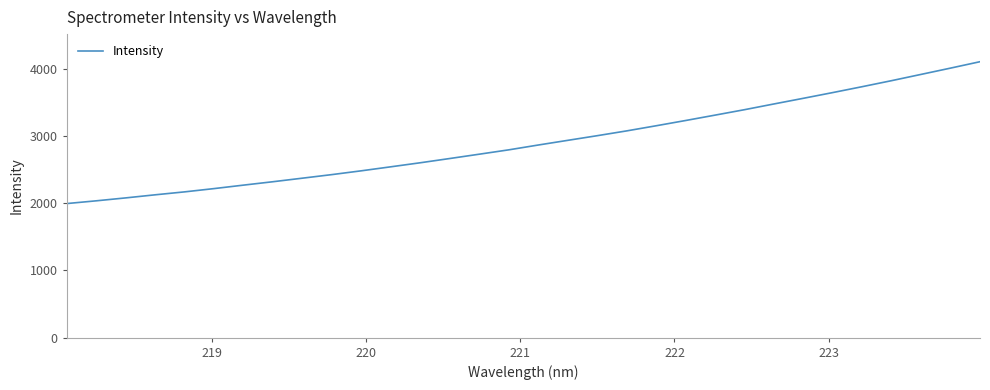

What is the difference between the maximum and minimum values?

2111.7